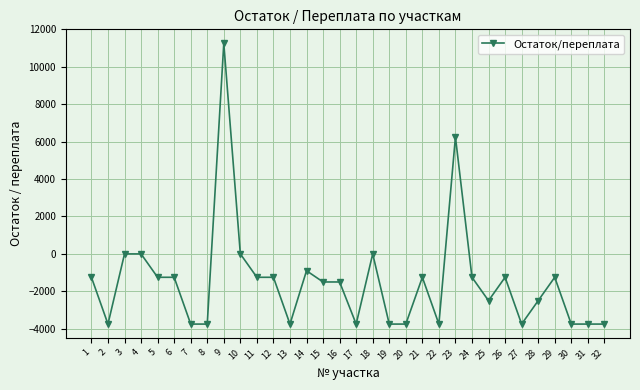

Where is the first local minimum?

2